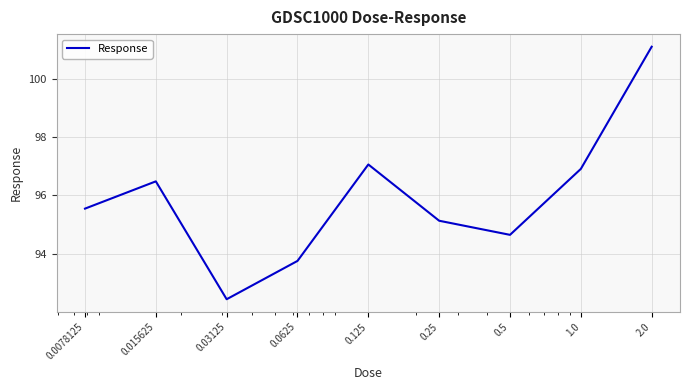

What is the difference between the maximum and minimum values?

8.6